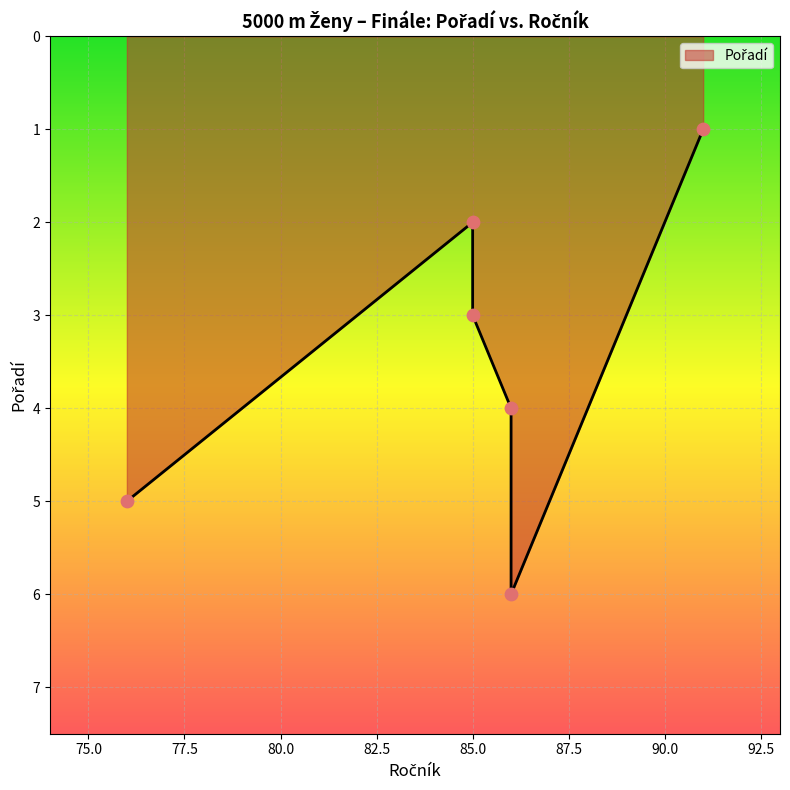

What is the change in value from Vrabcová
Eva
86 to Fenclová
Marta
76?

+1